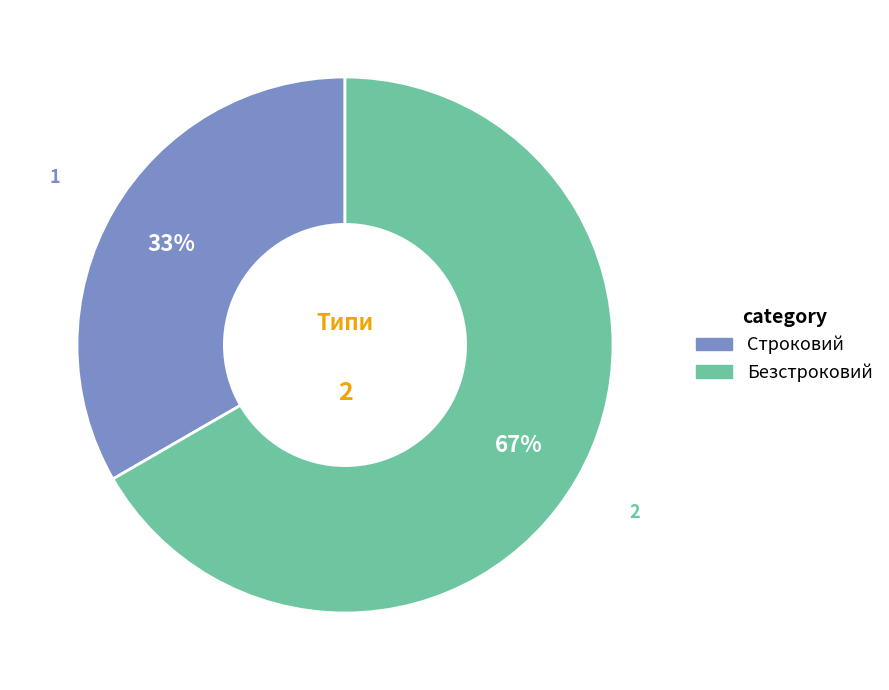

Which category has the smallest portion of the pie?

Строковий